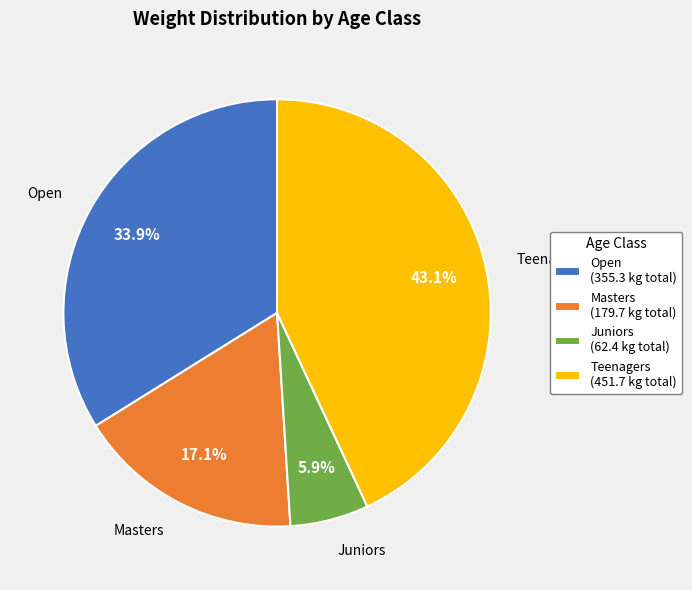

Count the number of slices in the pie.

4